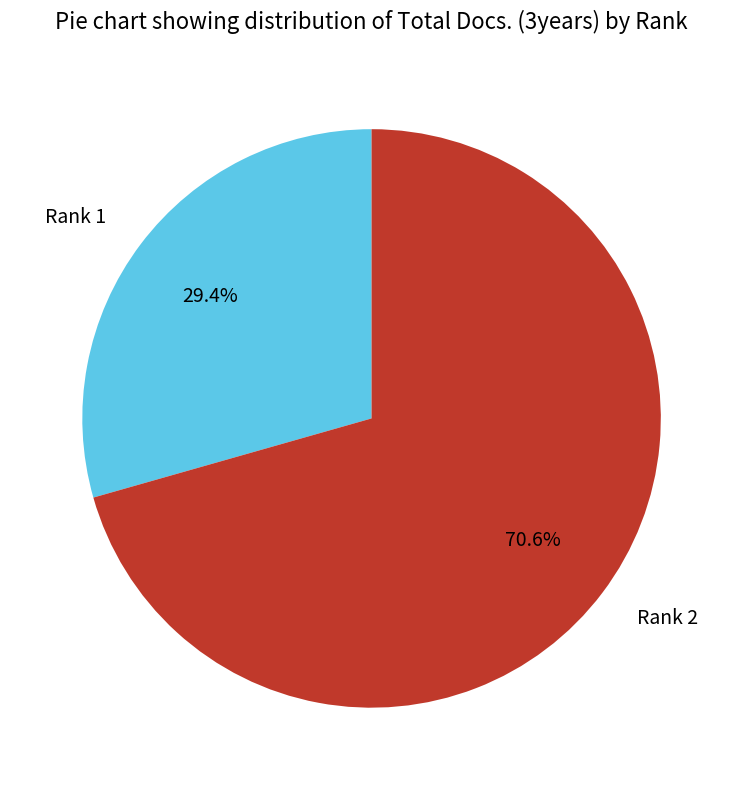

How many segments does this pie chart have?

2